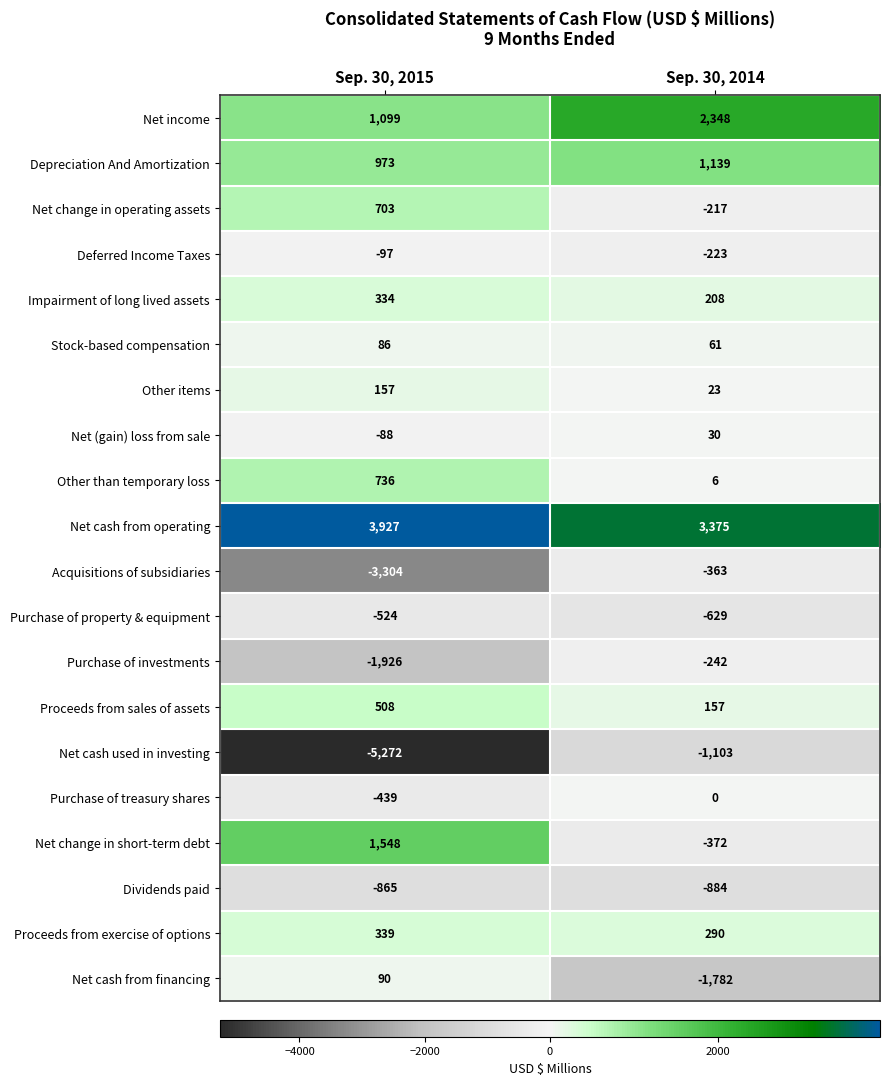

Between Sep. 30, 2015 and Sep. 30, 2014, which series saw the biggest shift?

Net cash used in investing